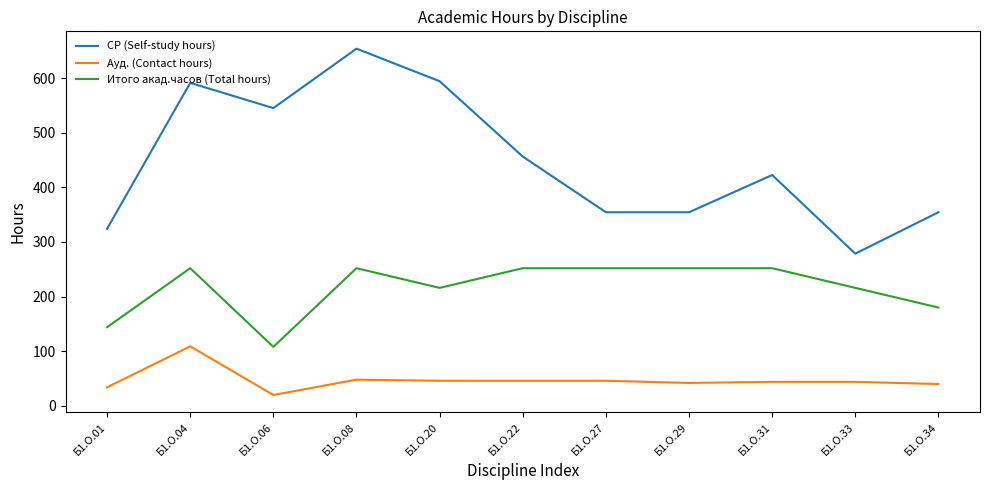

Where is the first local minimum for Итого акад.часов (Total hours)?

Б1.О.06